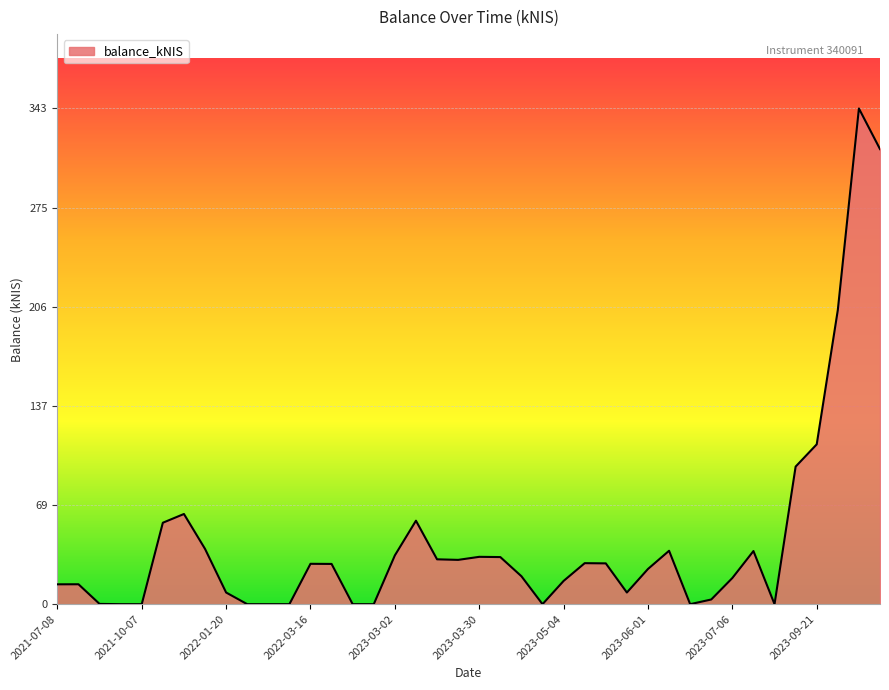

What is the difference between the maximum and minimum values?

343.1